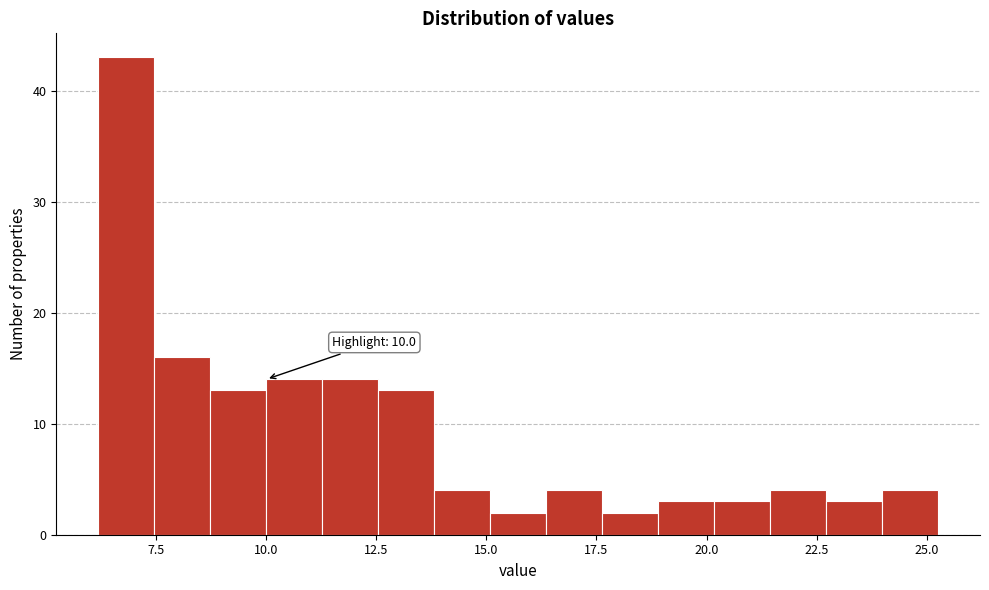

Around what value on the x-axis is the tallest bar? Give the approximate position of its centre, as read against the axis.

7.0